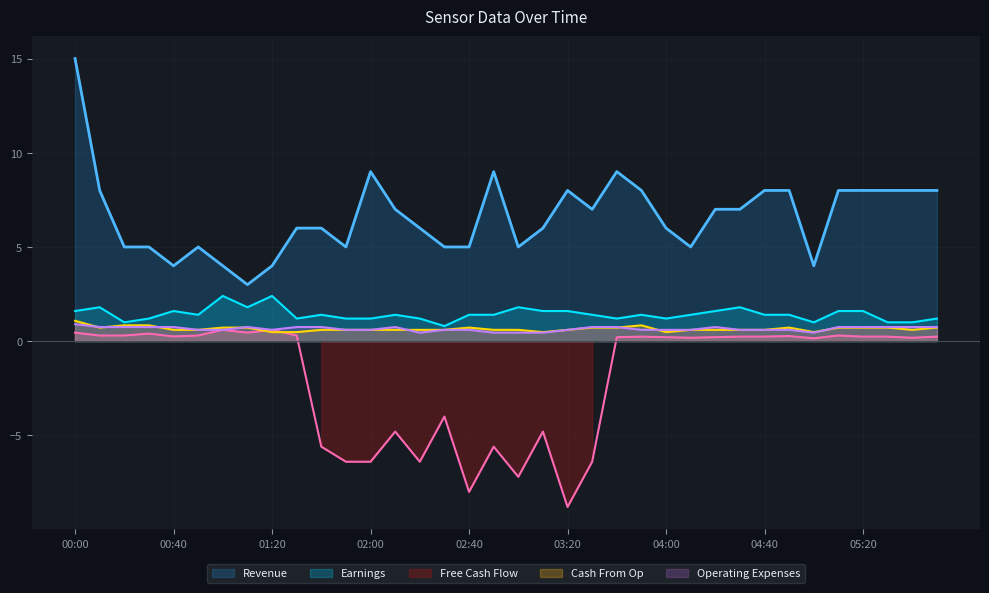

True or false: Operating Expenses and Earnings intersect in this chart.

False